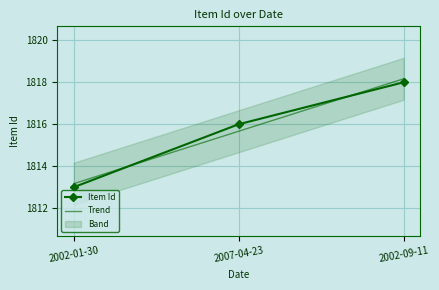

What is the label of the 3rd point from the left?

2002-09-11